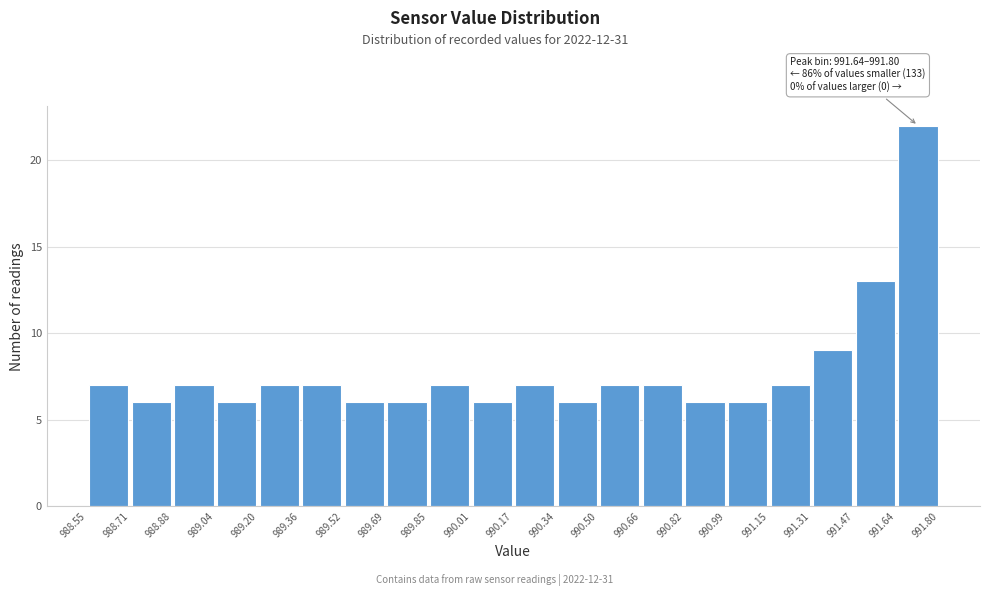

Which range on the x-axis has the tallest bar?

991.64 to 991.80